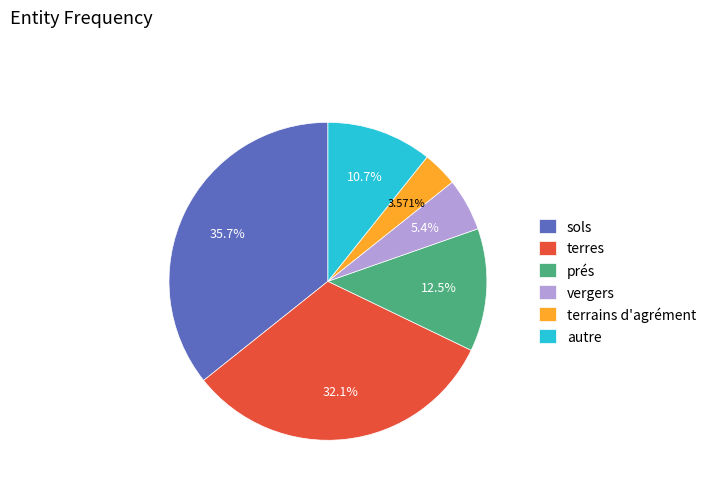

Between autre and sols, which is larger?

sols